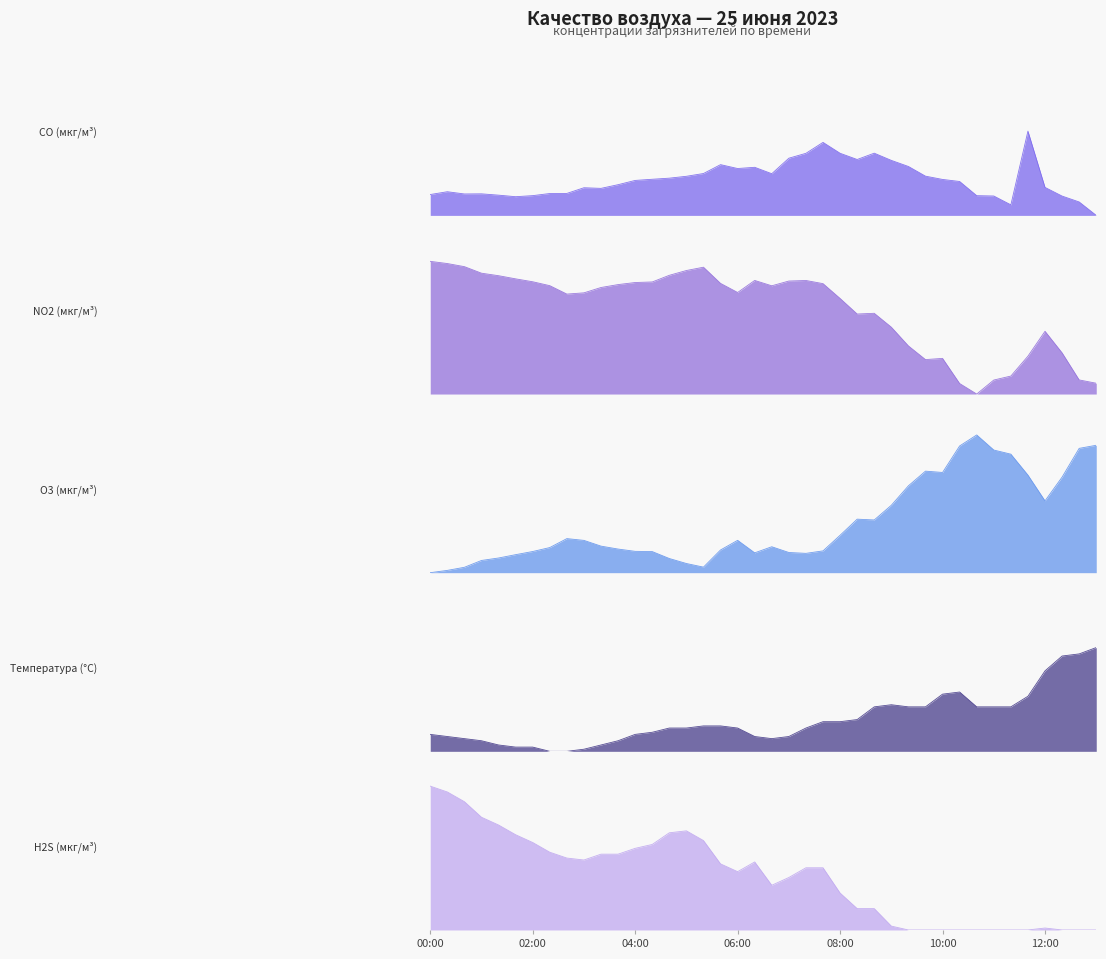

Where do Температура (°C) and O3 (мкг/м³) first cross each other?

08:00 and 08:20